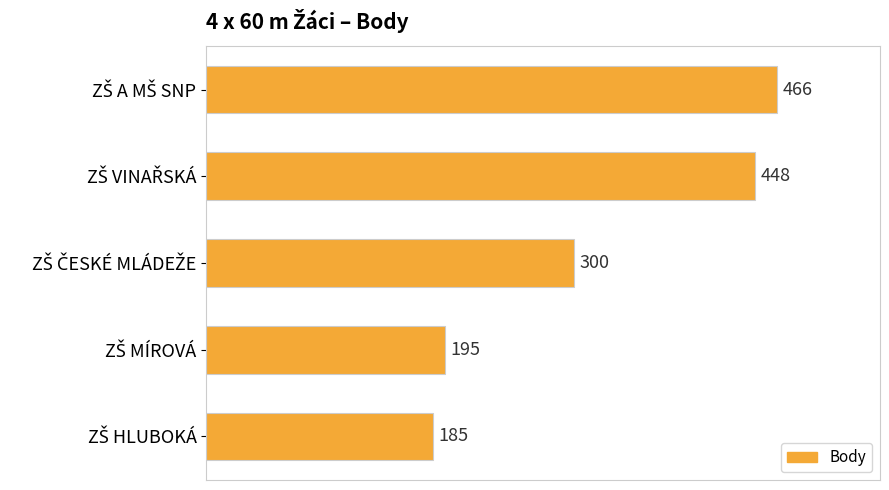

What is the maximum value shown in the chart?

466